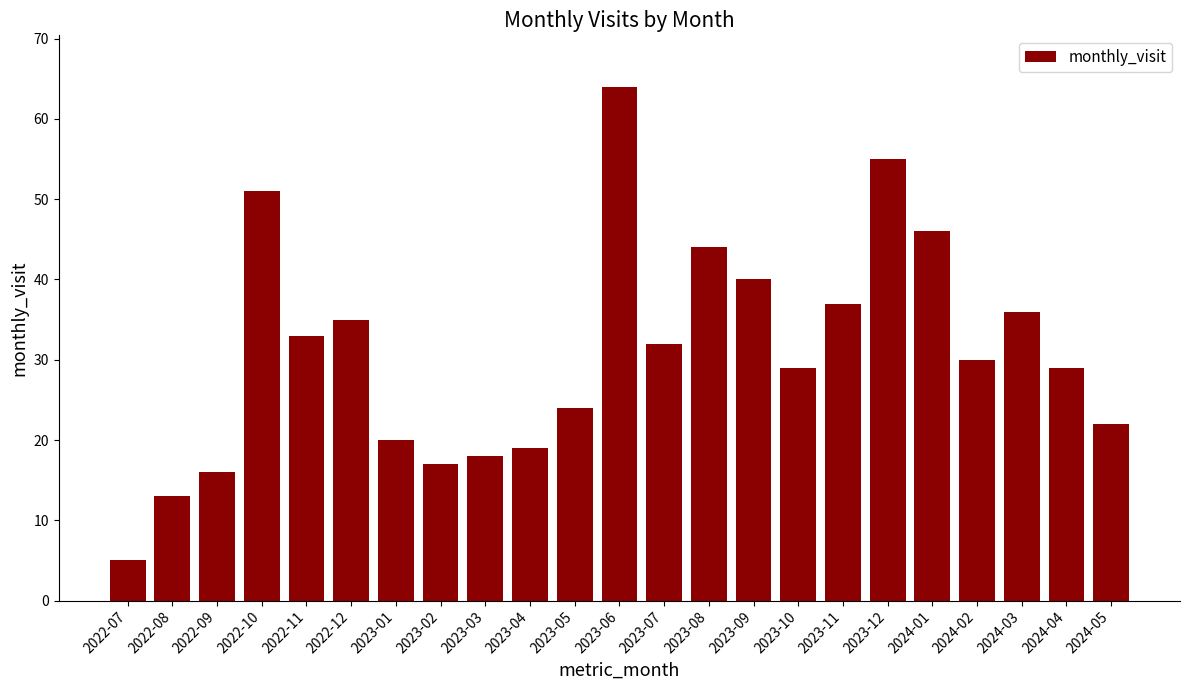

The chart shows a value of 17 at 2023-02. True or false?

True